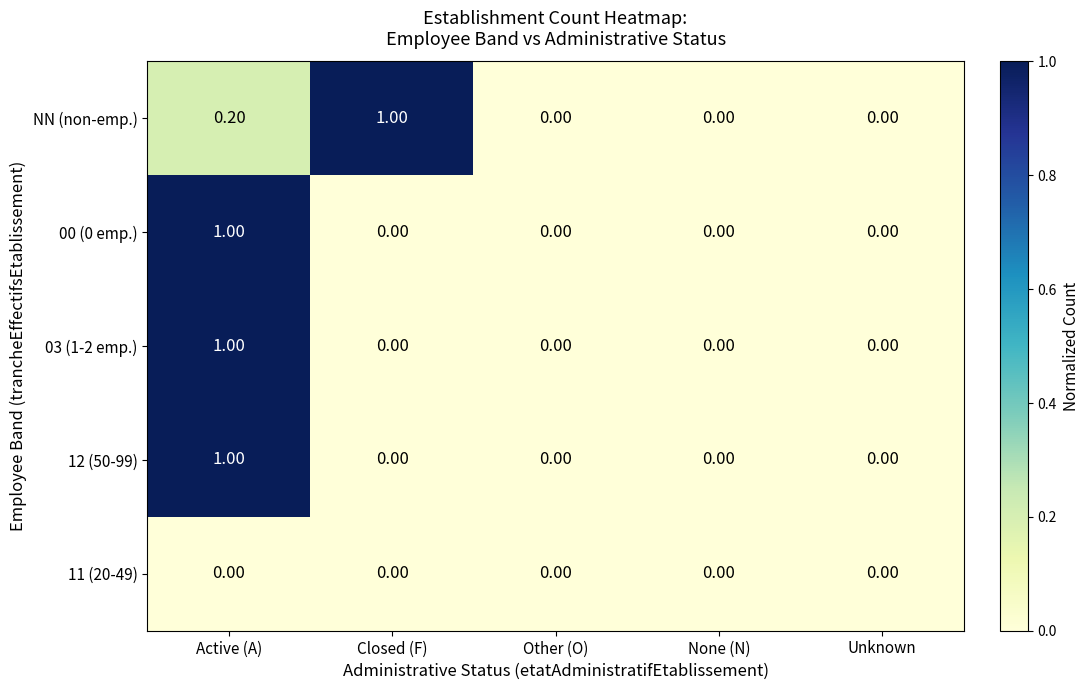

What is the sum of the 12 (50-99) values at Active (A) and None (N)?

1.0